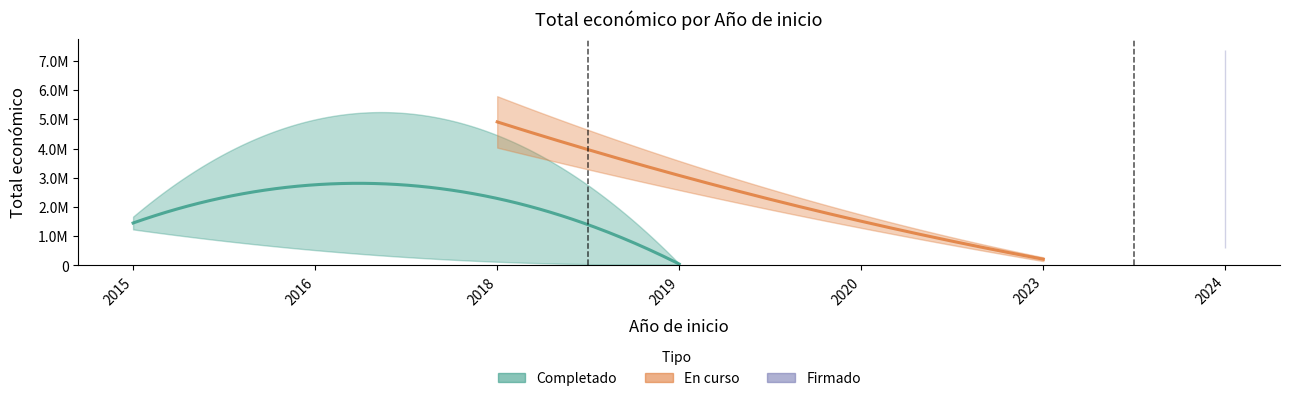

What is the greatest value displayed?

7384272